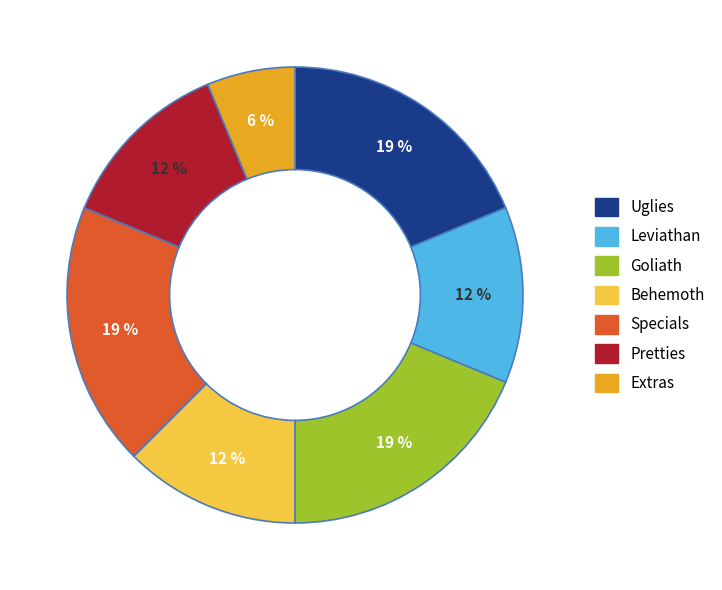

How many slices are in this pie chart?

7